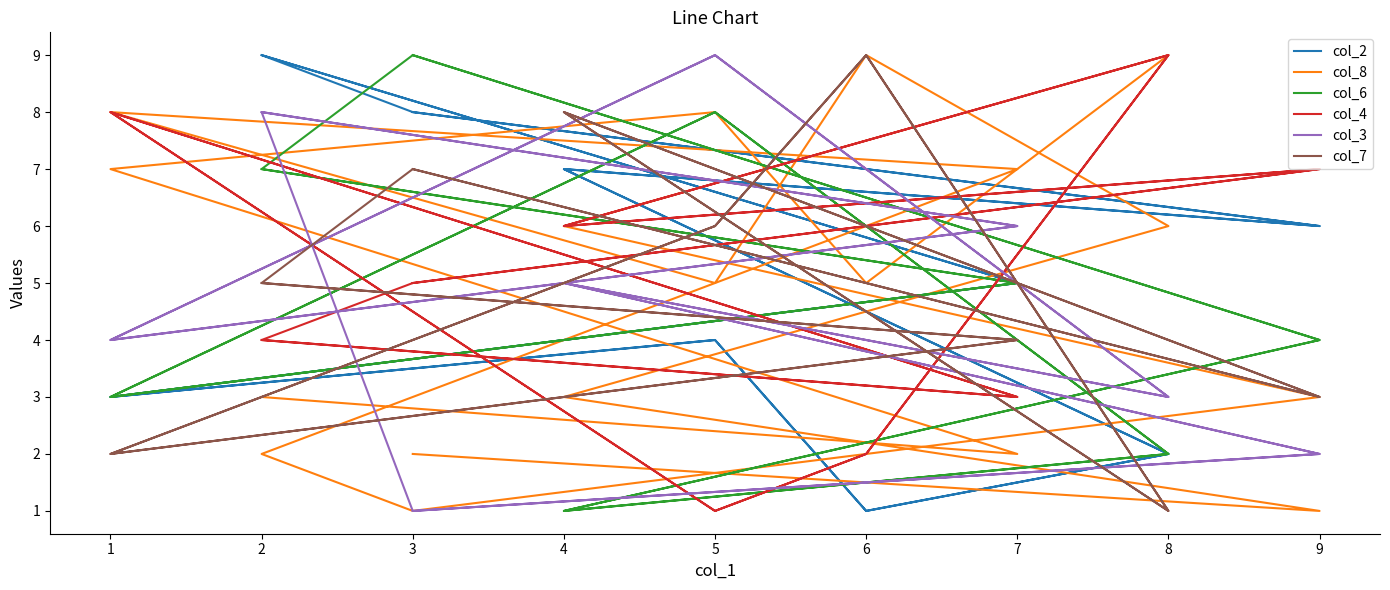

The col_7 series shows 1 at 1. True or false?

False